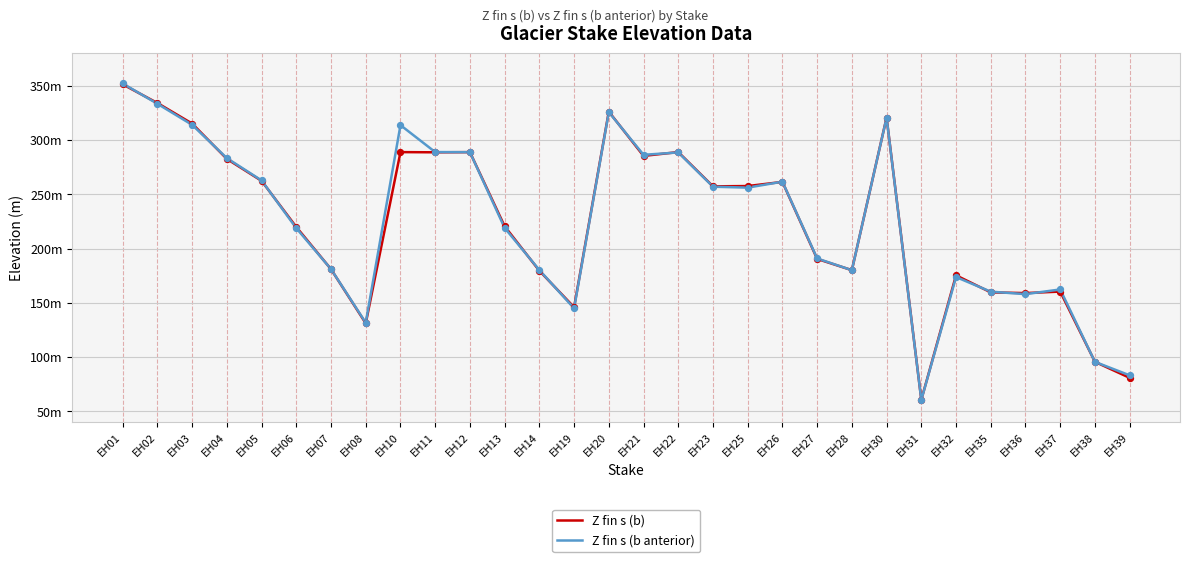

Is the value of Z fin s (b anterior) at EH21 greater than the value of Z fin s (b) at EH02?

No